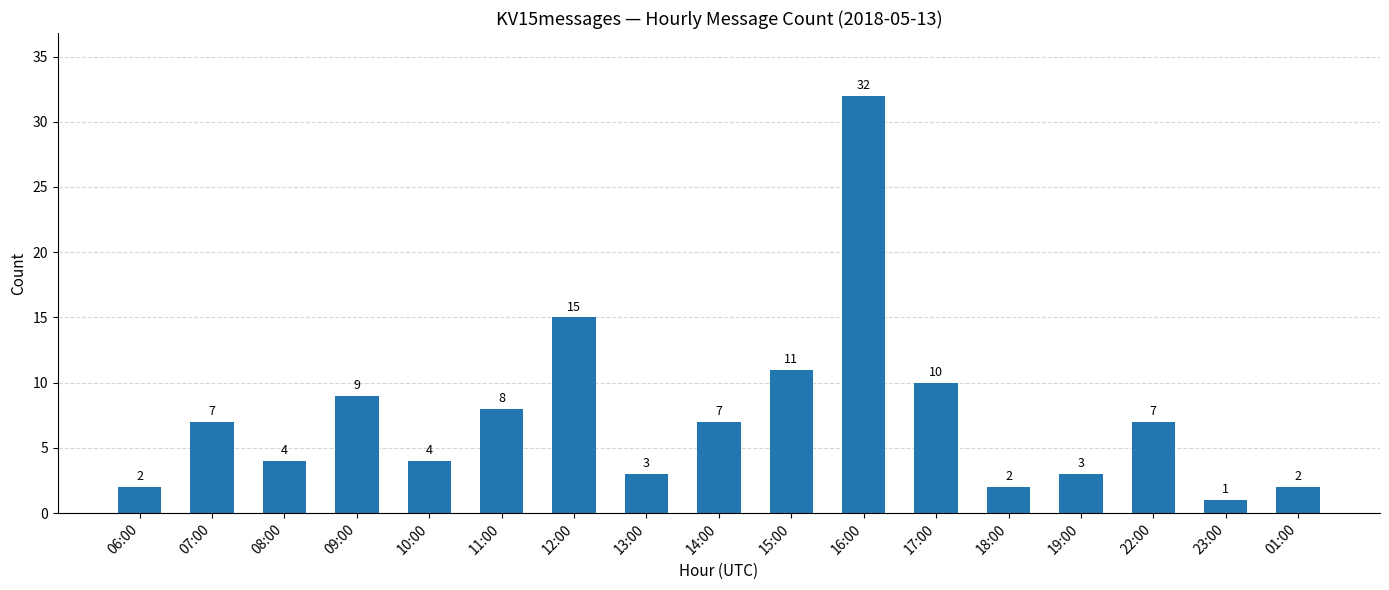

What is the average value?

7